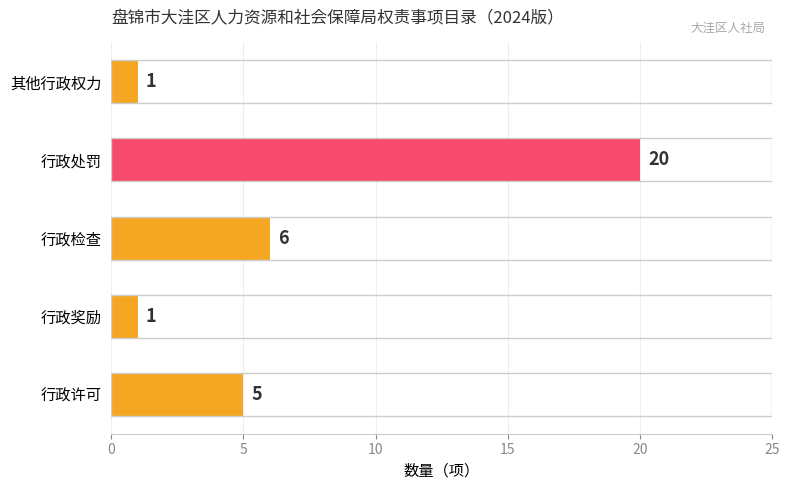

What is the difference between the maximum and second lowest values?

19